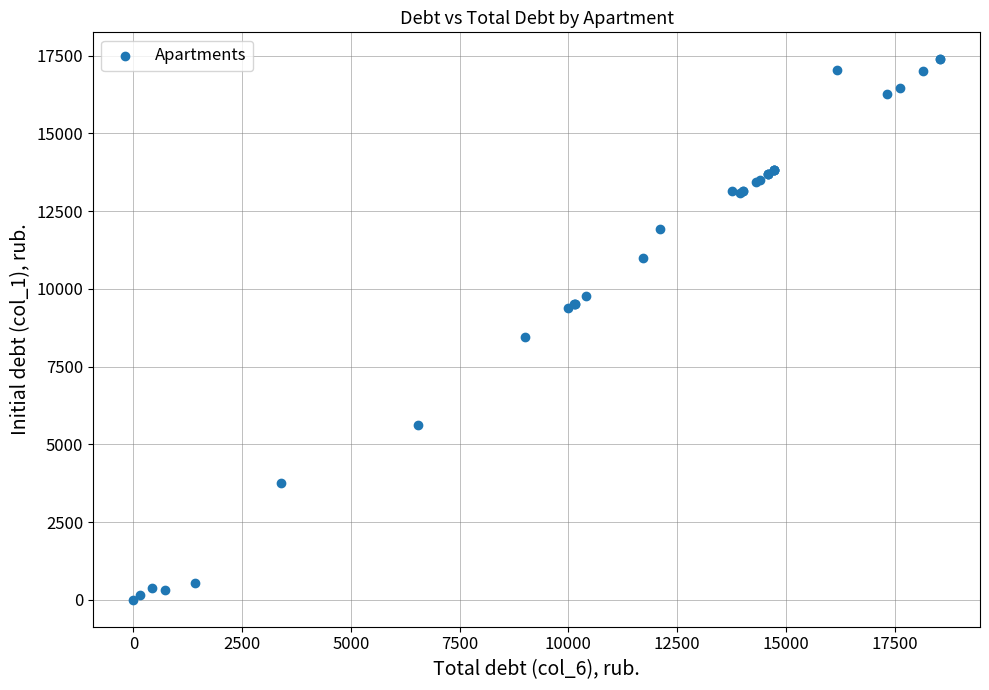

What Y value in the scatter plot is closest to 8692?

8448.7